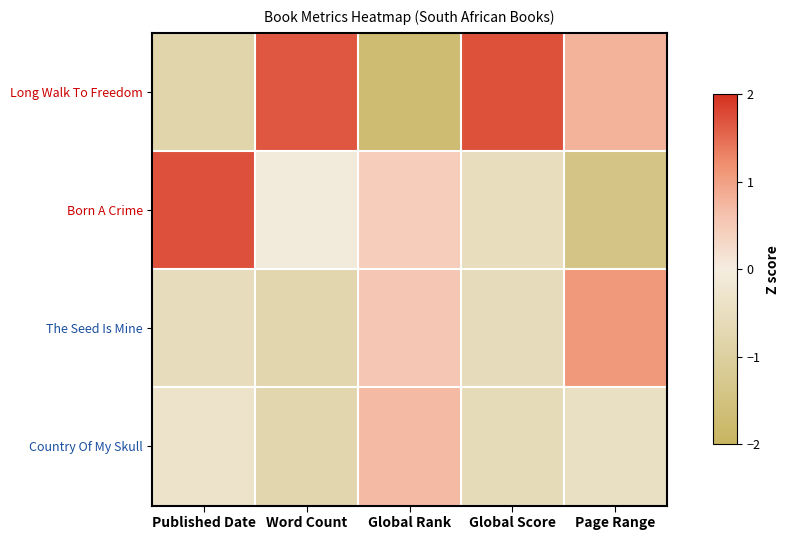

At how many categories does at least one series exceed -1?

5